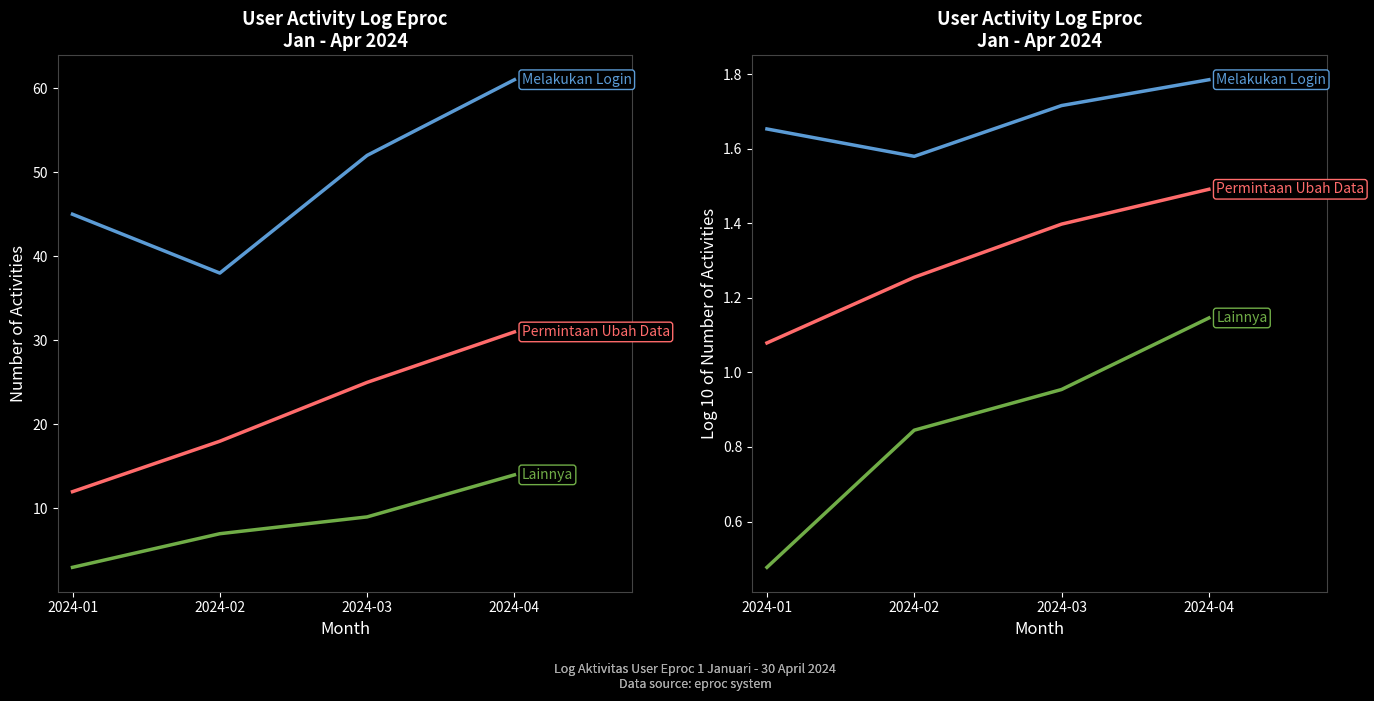

At which category is the sum across all series the highest?

2024-04